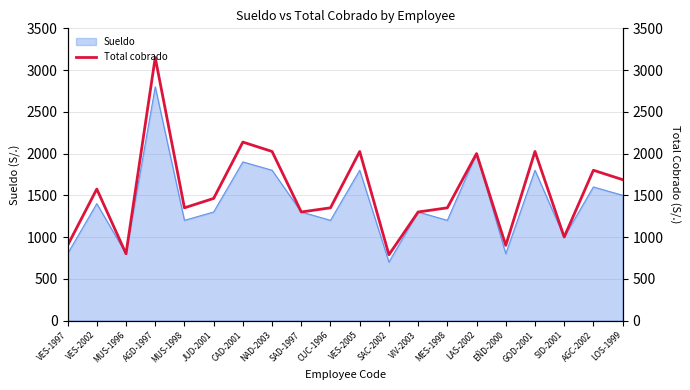

How many interior local valleys (lower than both neighbors) does the data have?

6